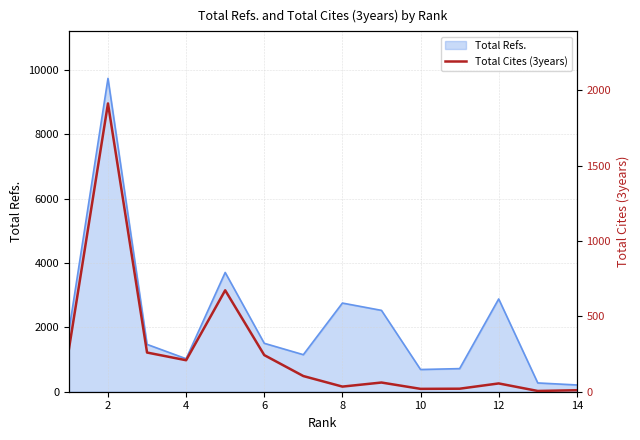

The value of Total Refs. at 4 is 1596. True or false?

False